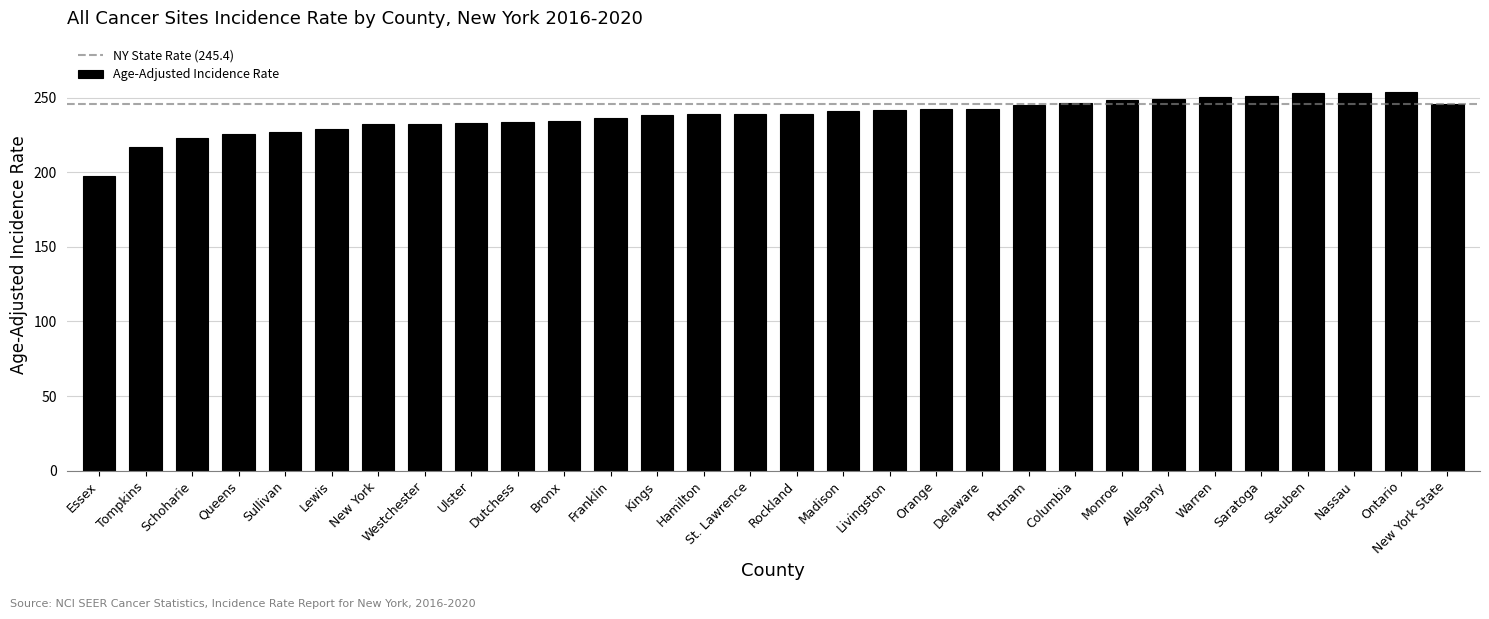

The value at Kings is 238.5. True or false?

True